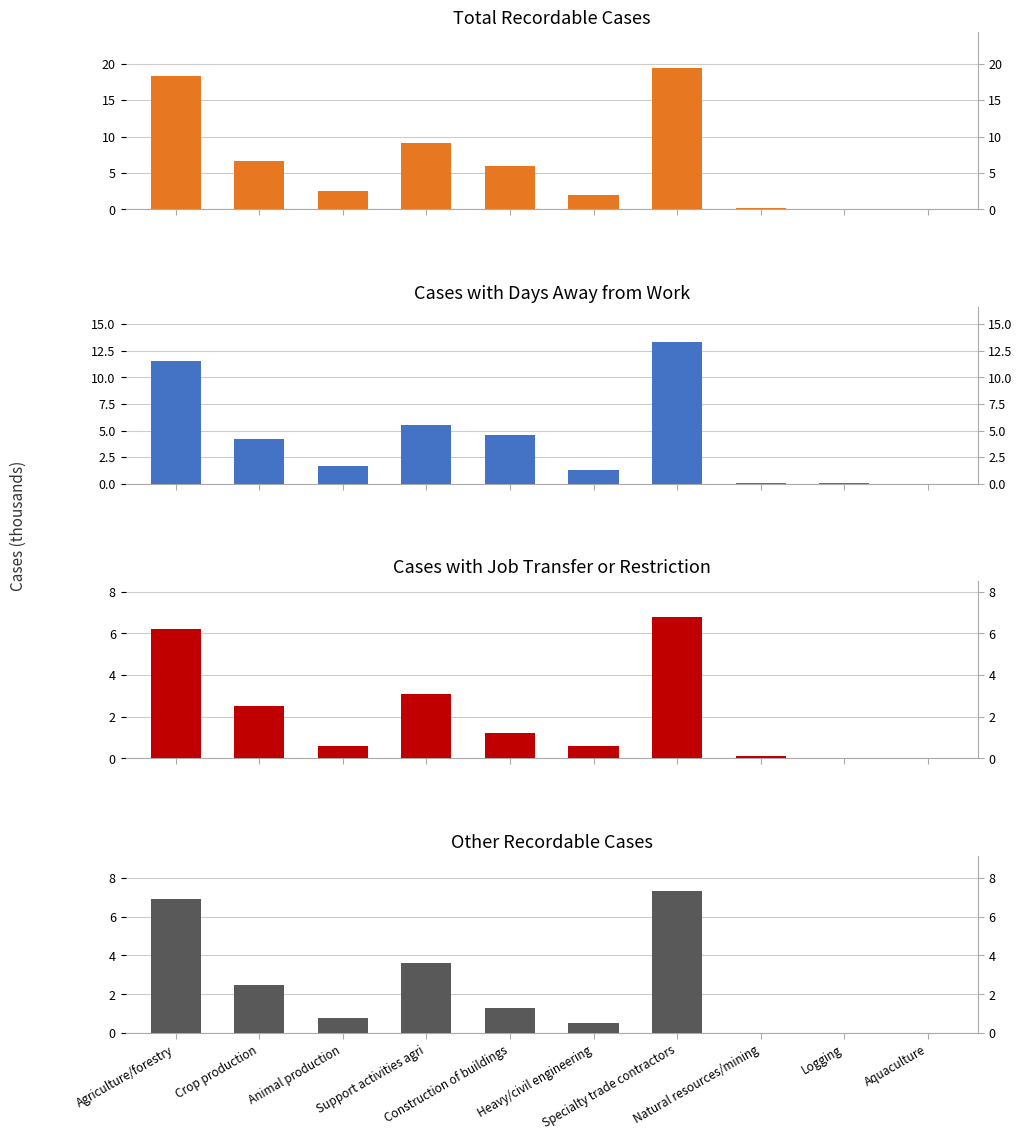

At which category does the chart reach its peak across all series?

Specialty trade contractors